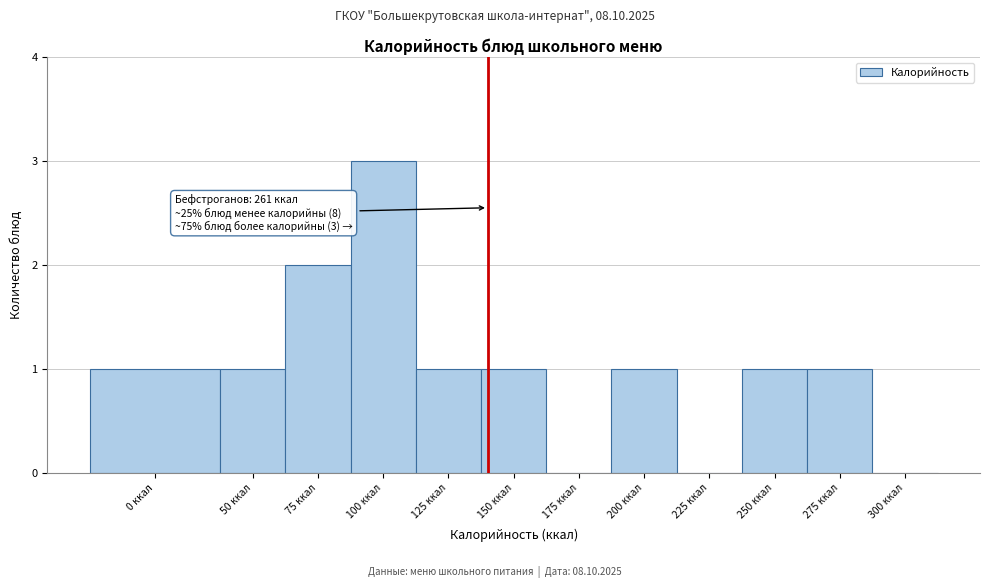

Reading right to left, extract all data points from this chart.

300 ккал=0	275 ккал=1	250 ккал=1	225 ккал=0	200 ккал=1	175 ккал=0	150 ккал=1	125 ккал=1	100 ккал=3	75 ккал=2	50 ккал=1	0 ккал=1